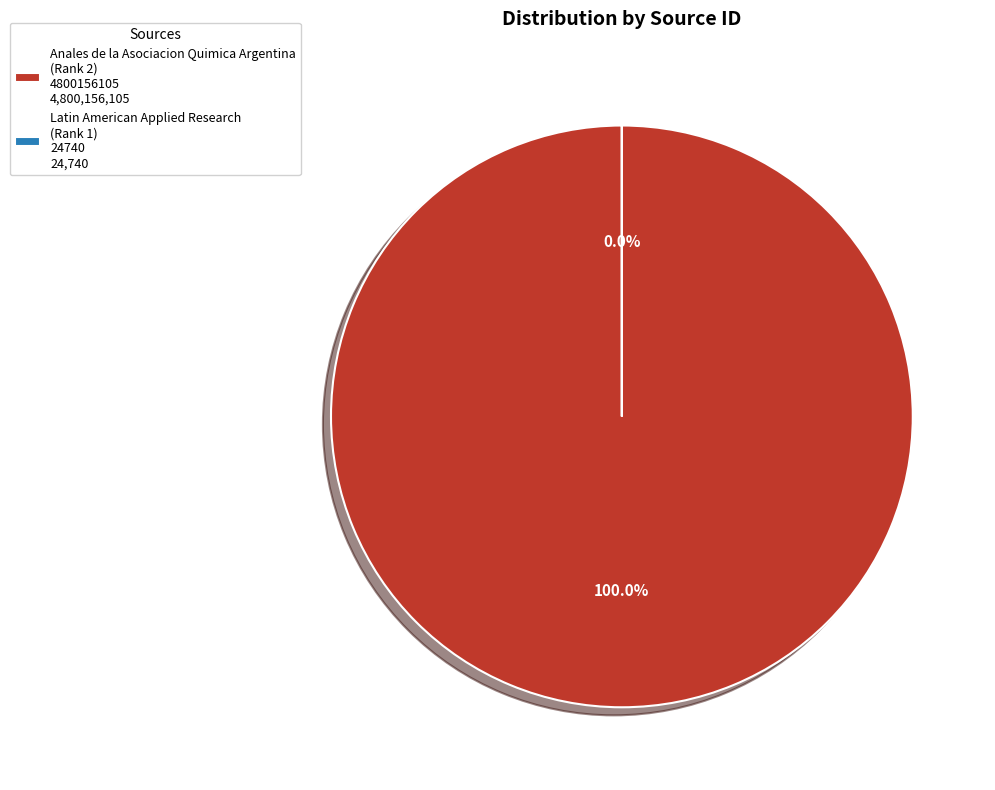

Which slice is the smallest?

Latin American Applied Research
(Rank 1)
24740